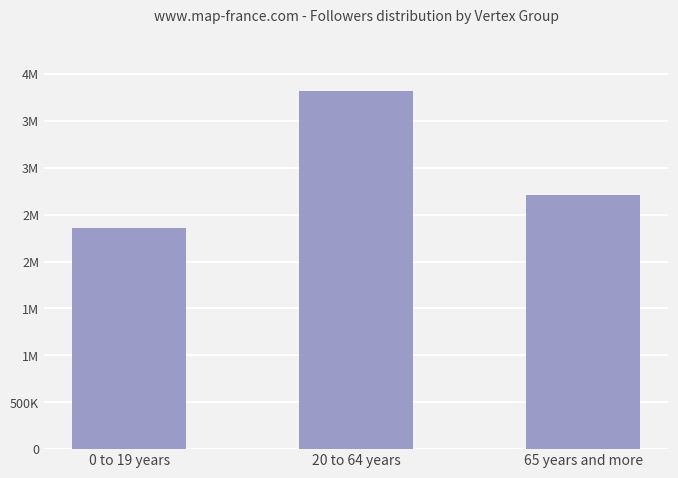

Are the bars horizontal?

No